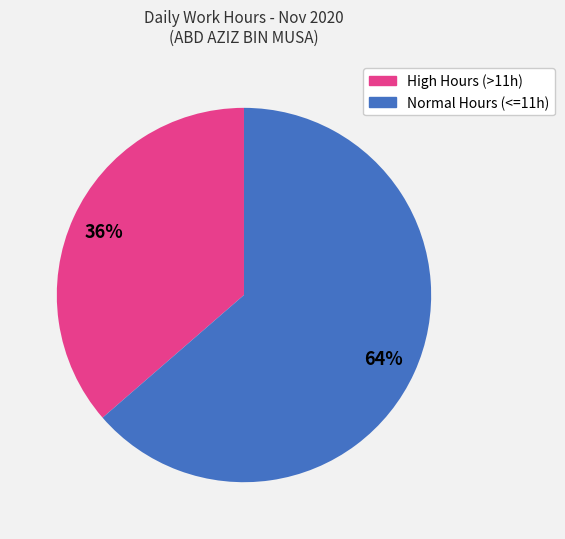

To the nearest percent, what is the average slice percentage?

50%